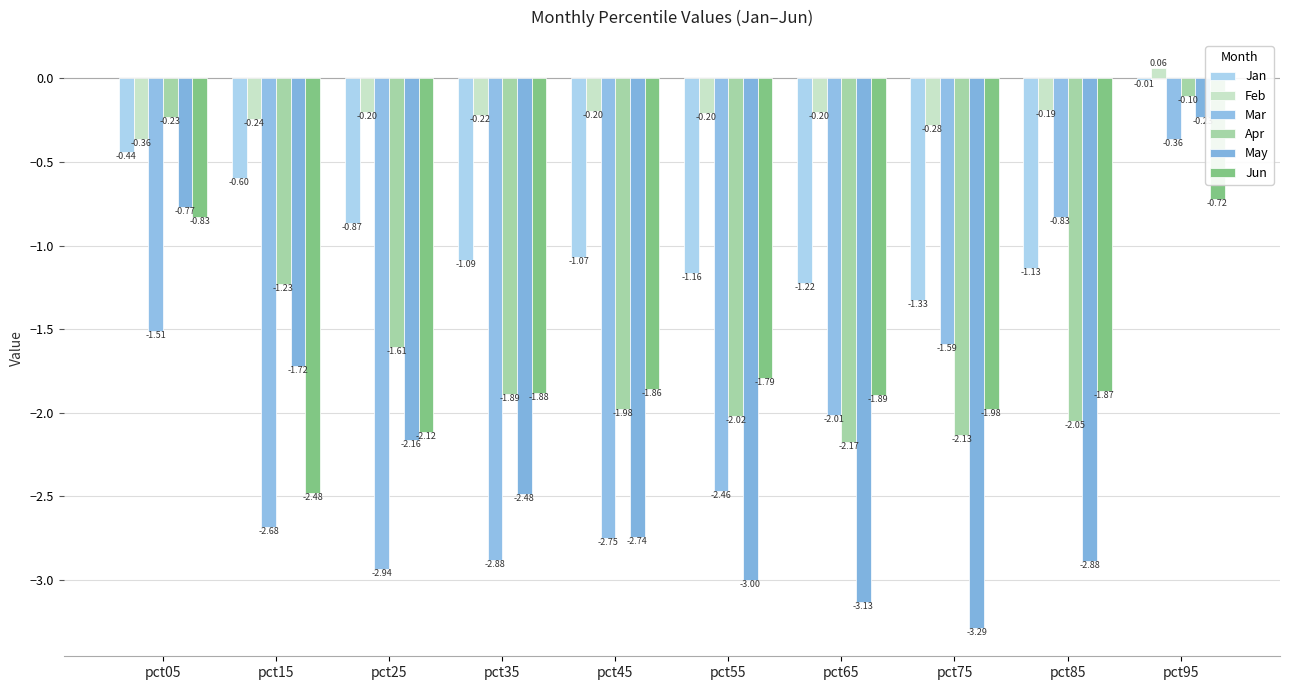

What are all the series names shown in the legend?

Jan, Feb, Mar, Apr, May, Jun